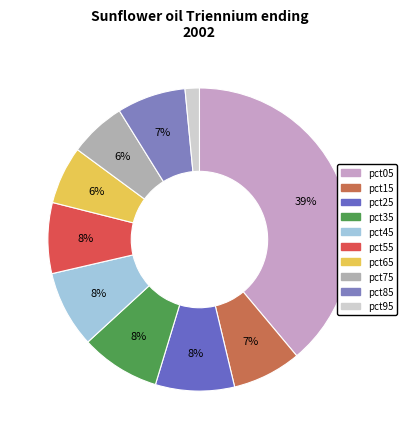

How many segments does this pie chart have?

10